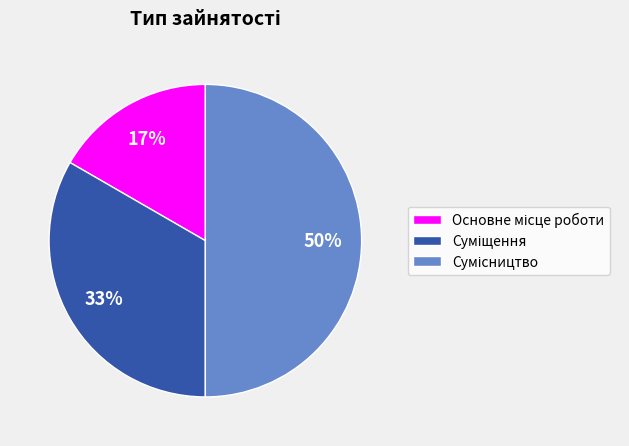

To the nearest percent, what is the difference between the largest and smallest slice percentages?

33%